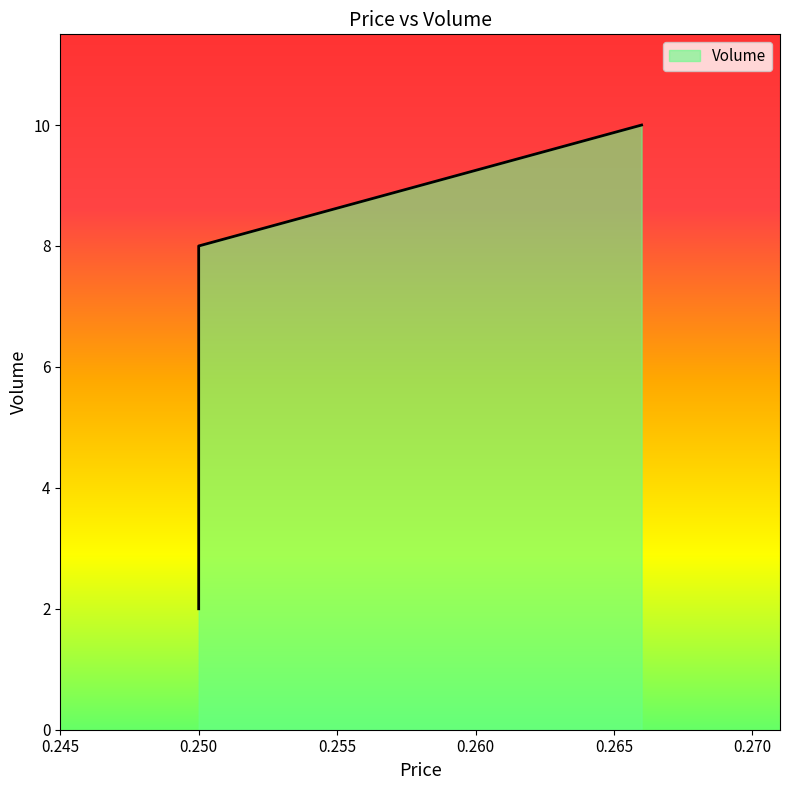

How many lines are shown in the chart?

1